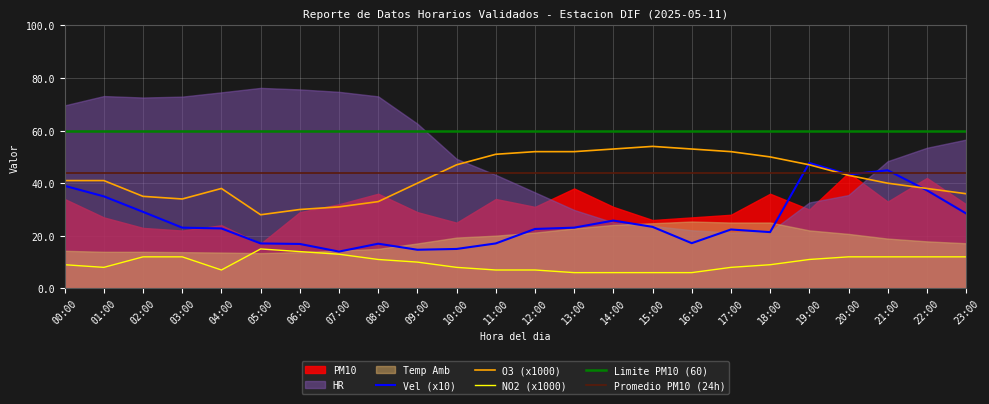

What is the smallest value displayed?

6.0